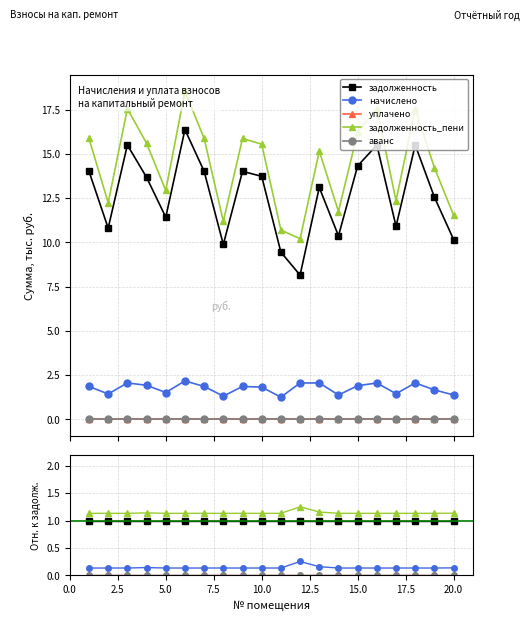

Which series has the largest total across all categories?

задолженность_пени